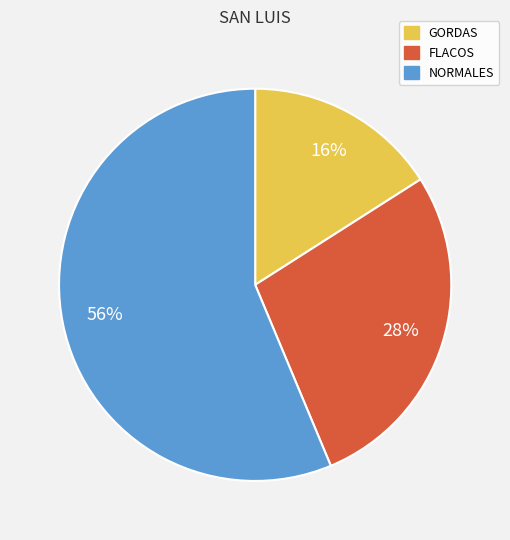

What is the ratio of the value at GORDAS to the value at NORMALES?

0.3